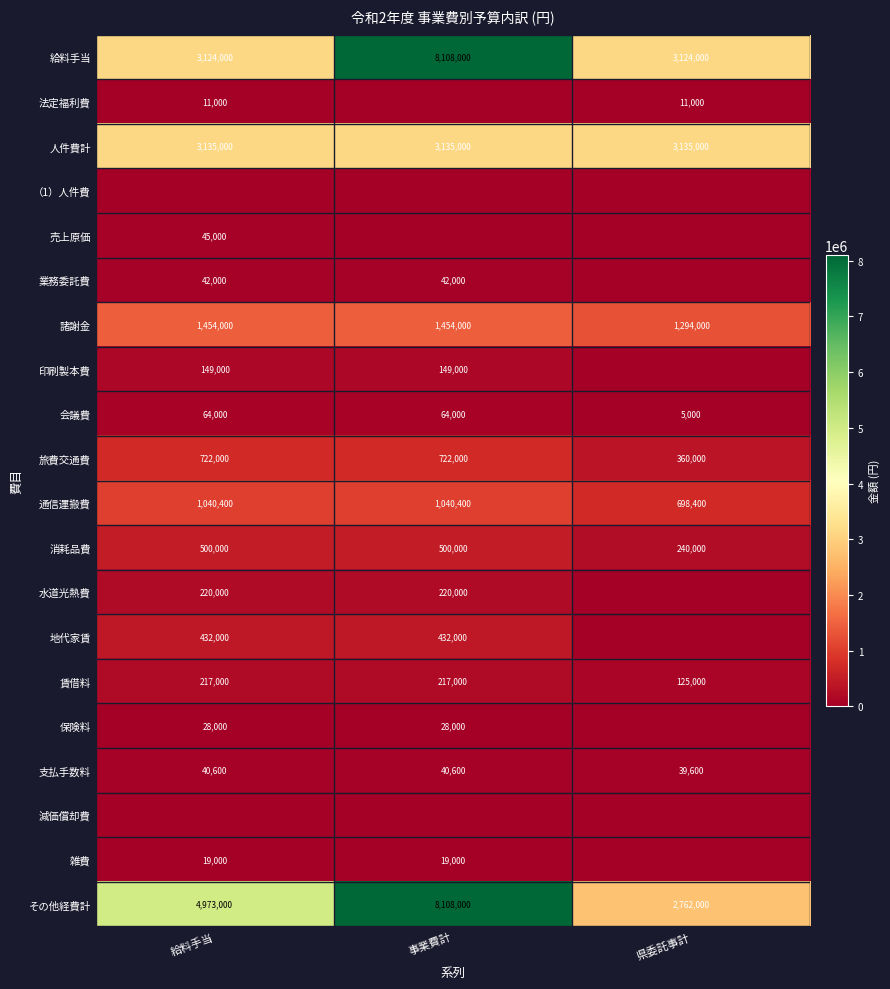

Which category has the highest value in the その他経費計 series?

事業費計